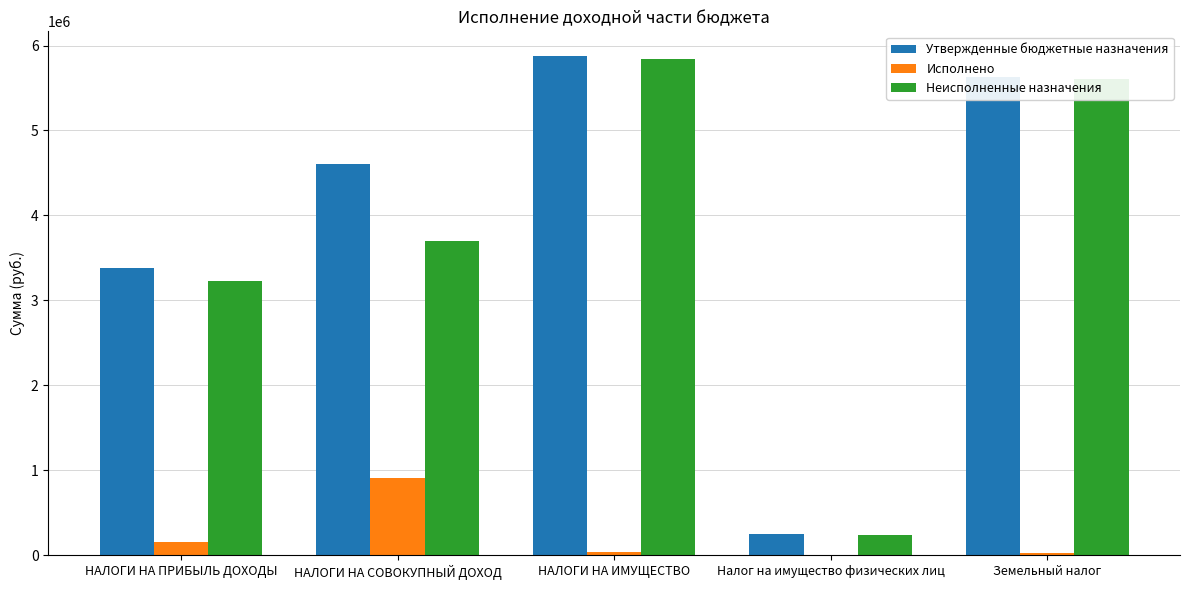

Which label corresponds to the largest value in the chart?

НАЛОГИ НА ИМУЩЕСТВО